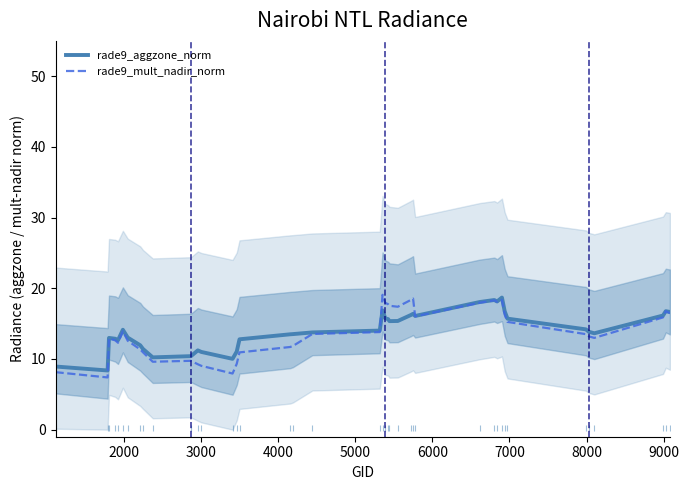

What is the highest value of the rade9_aggzone_norm series?

18.7